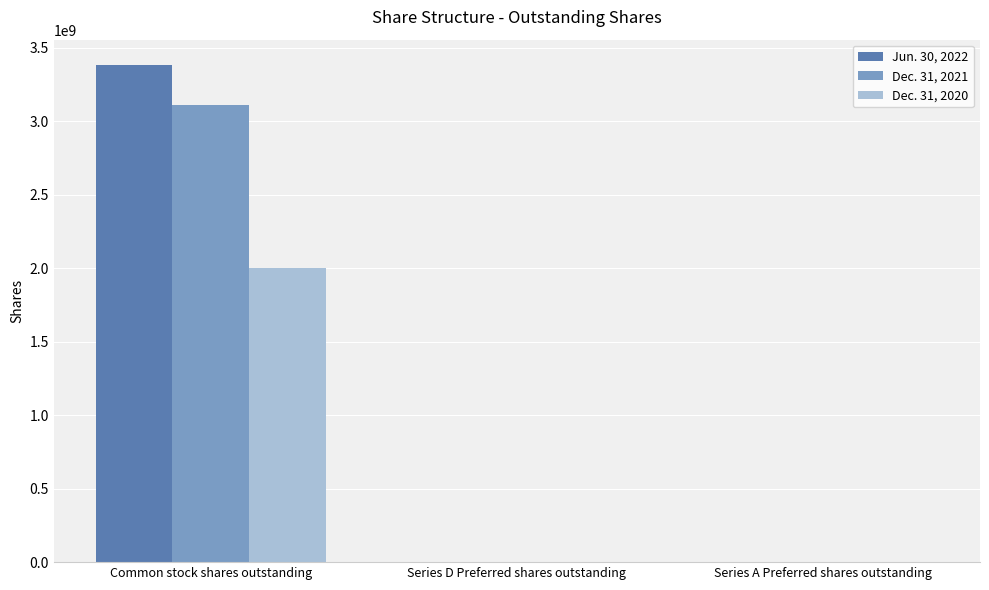

Is the value of Dec. 31, 2020 at Common stock shares outstanding greater than the value of Jun. 30, 2022 at Series D Preferred shares outstanding?

Yes